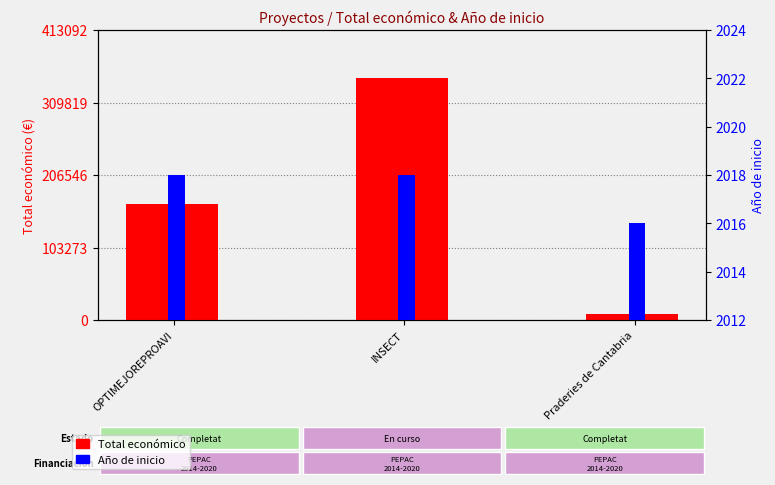

What is the value of the Total económico bar at the 2nd from the left?

344243